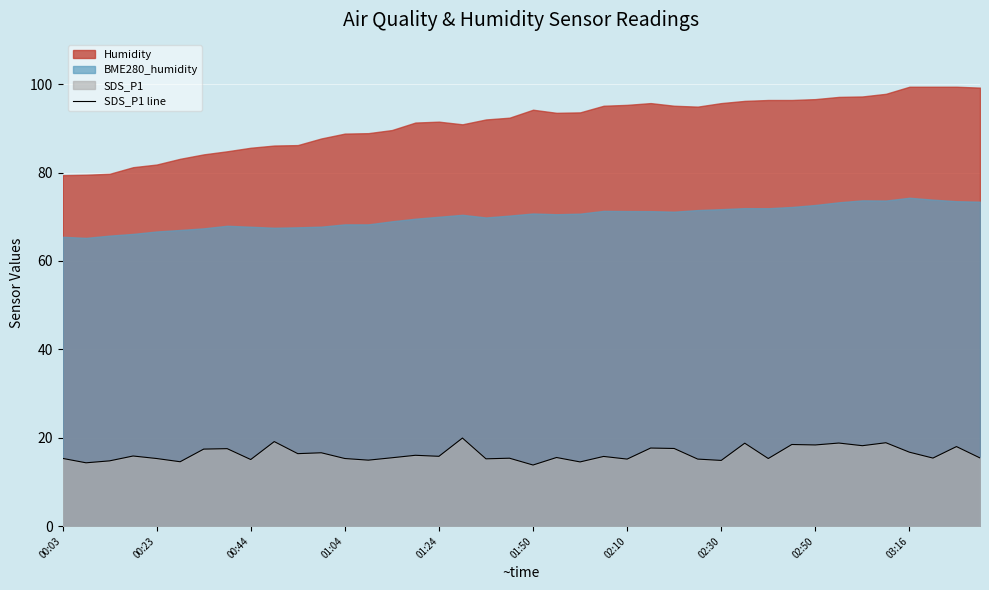

Which has a higher value, 34 or 03:16?

03:16